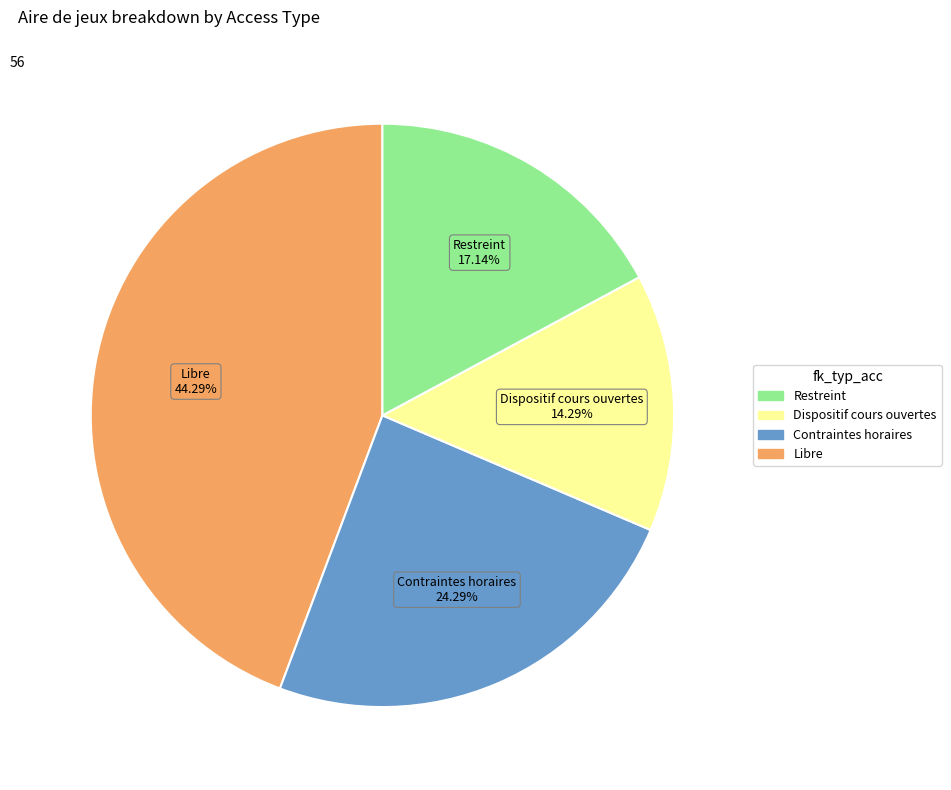

Does any single category account for the majority?

No